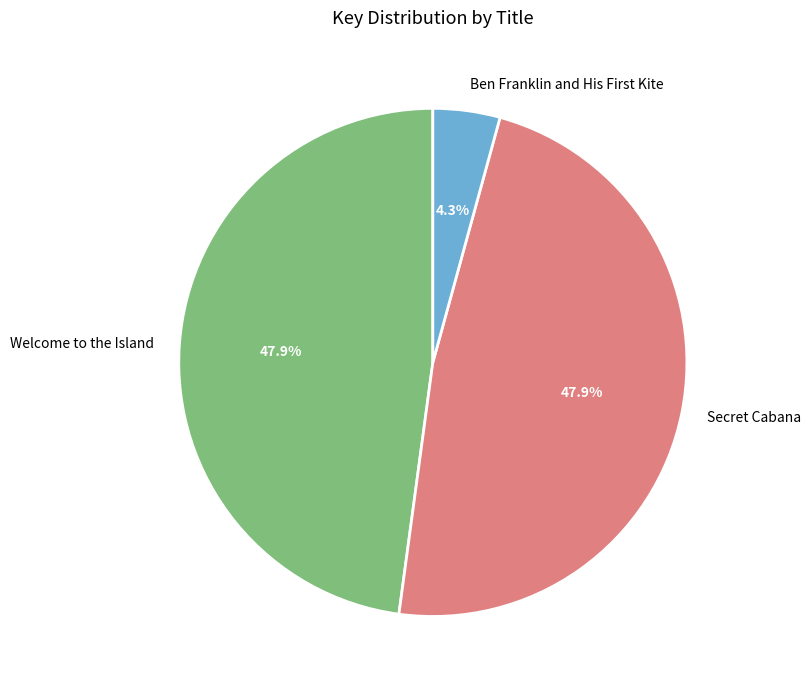

To the nearest percent, what is the difference between the largest and smallest slice percentages?

44%